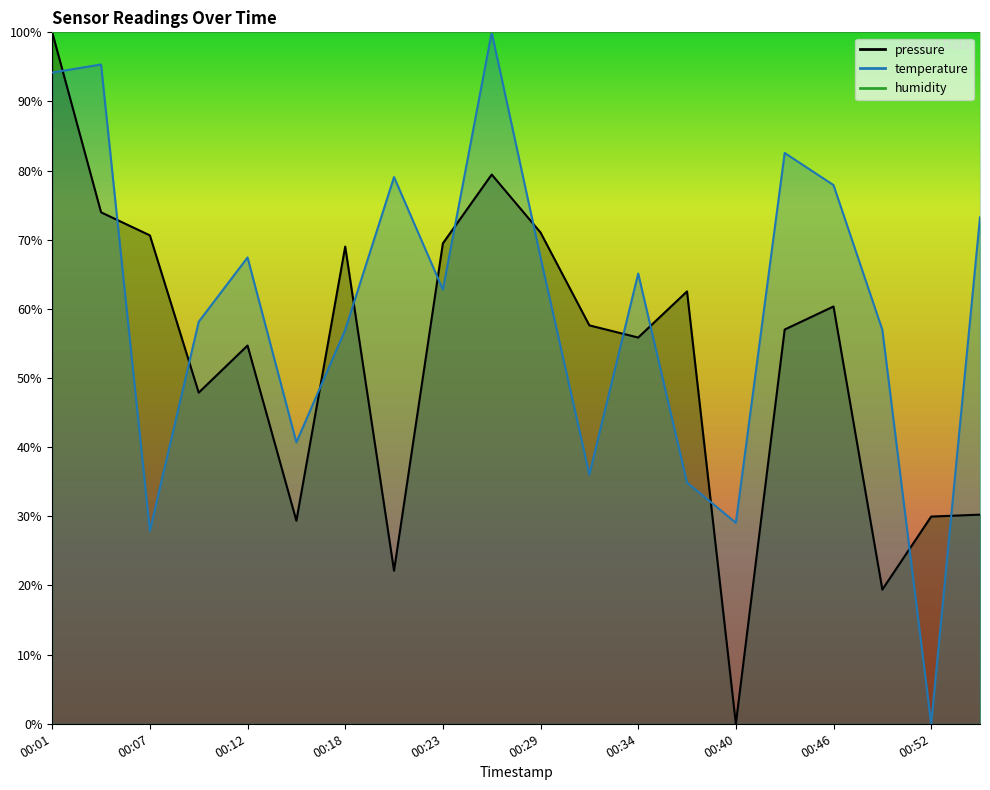

What is the sum of all pressure values?

1060.7